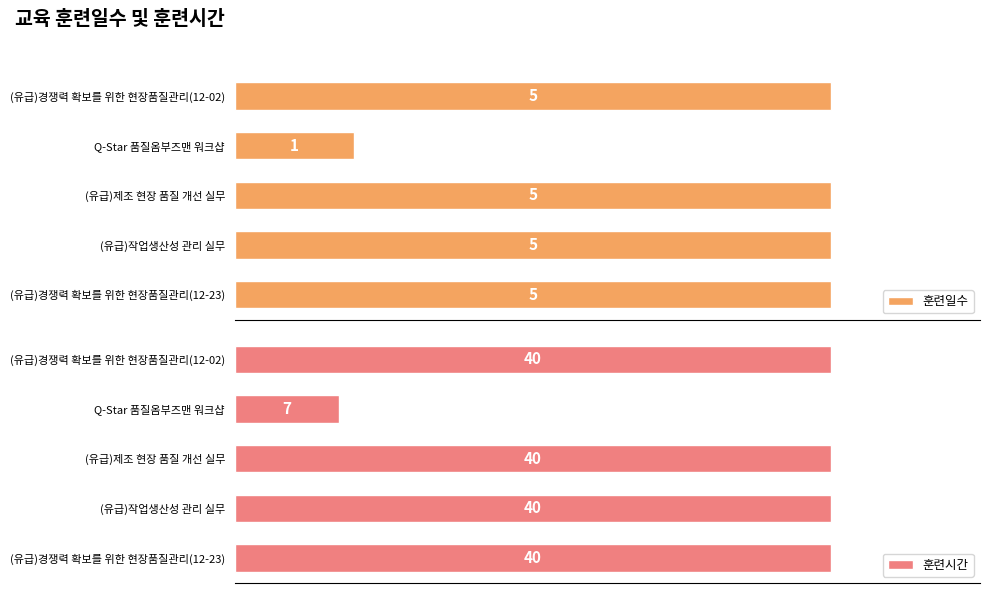

At which label is 훈련시간 closest to 23?

Q-Star 품질옴부즈맨 워크샵